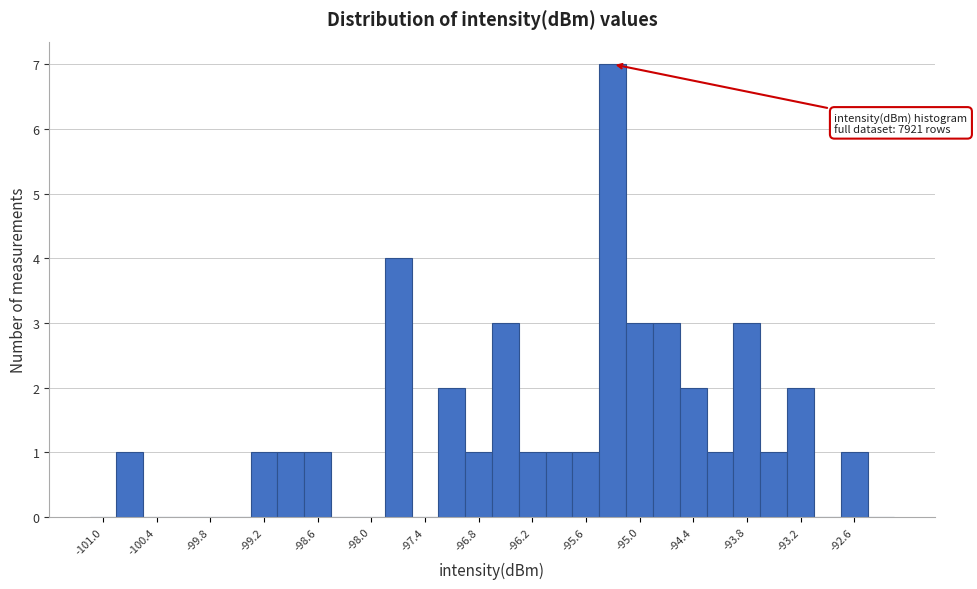

Read against the x-axis, roughly where is the centre of the tallest bar?

-95.3